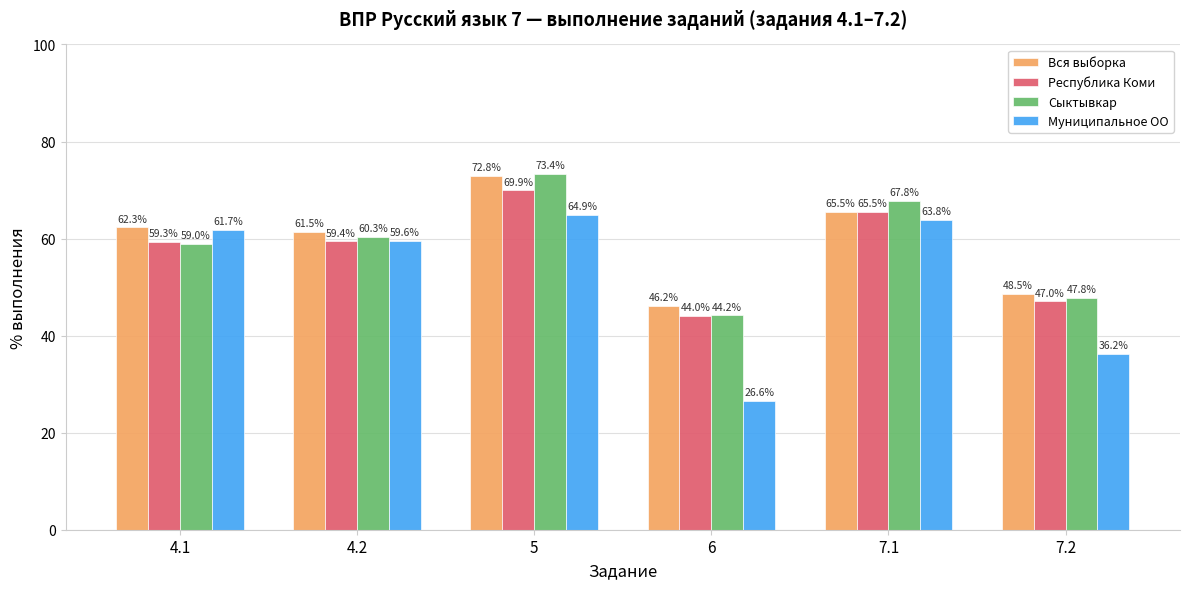

The value of Сыктывкар at 7.2 is 47.8. True or false?

True